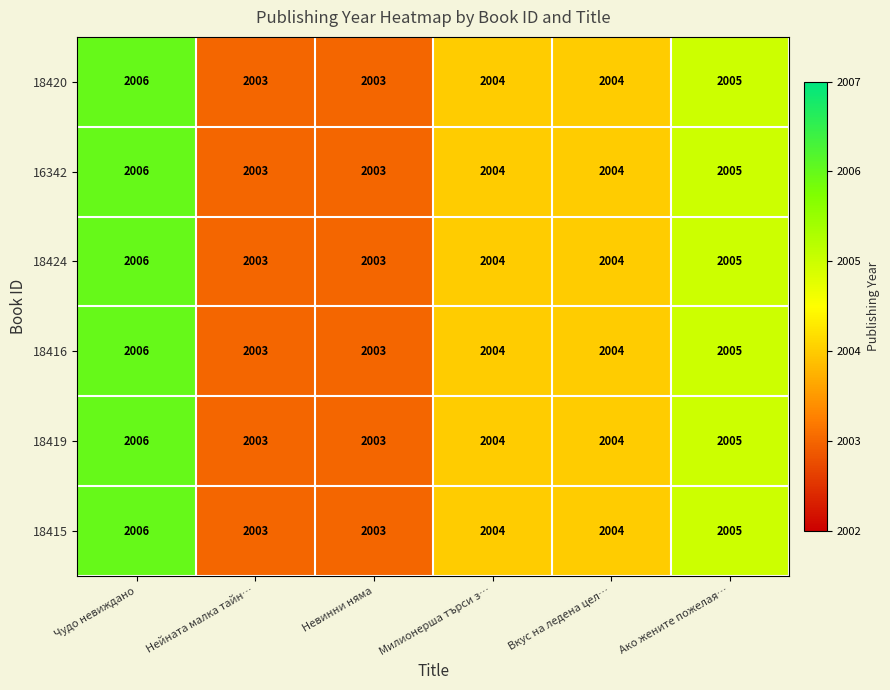

True or false: 18416 has a value of 756 at Ако жените пожелая….

False